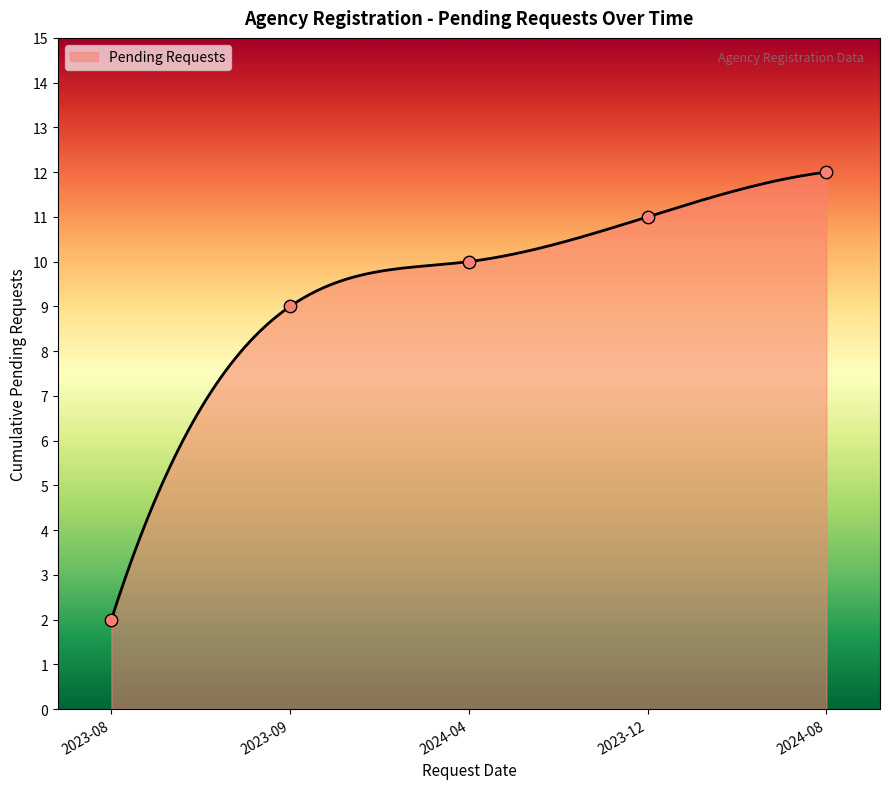

What is the highest value of the Pending Requests series?

12.0